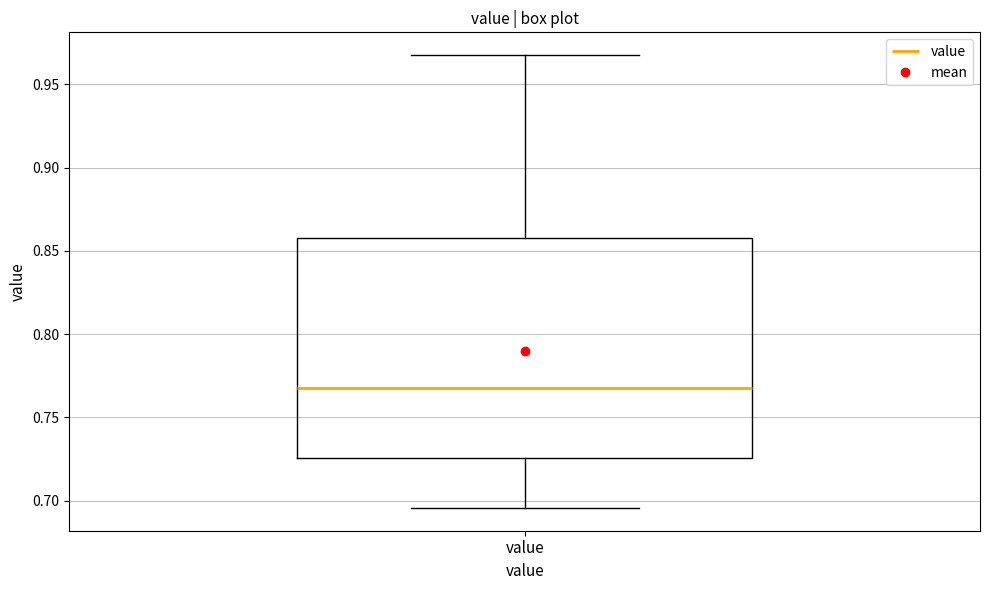

Where is the upper edge of the box for value on the y-axis? The values are not printed on the chart, so give them approximately, as read against the axis.

0.860